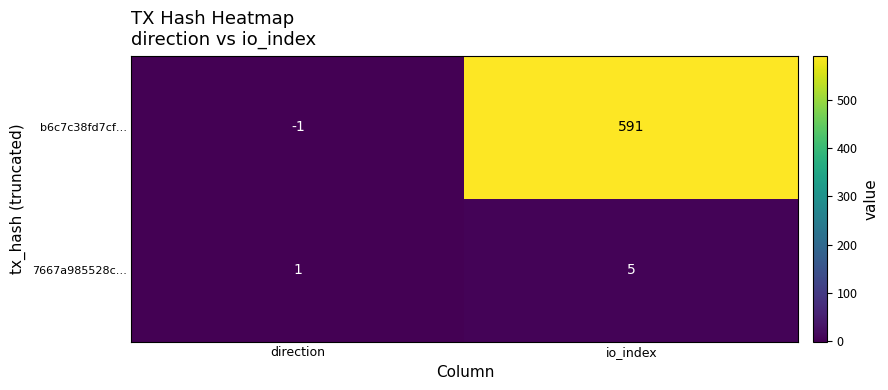

List the series in order of their overall mean, lowest first.

7667a985528c…, b6c7c38fd7cf…